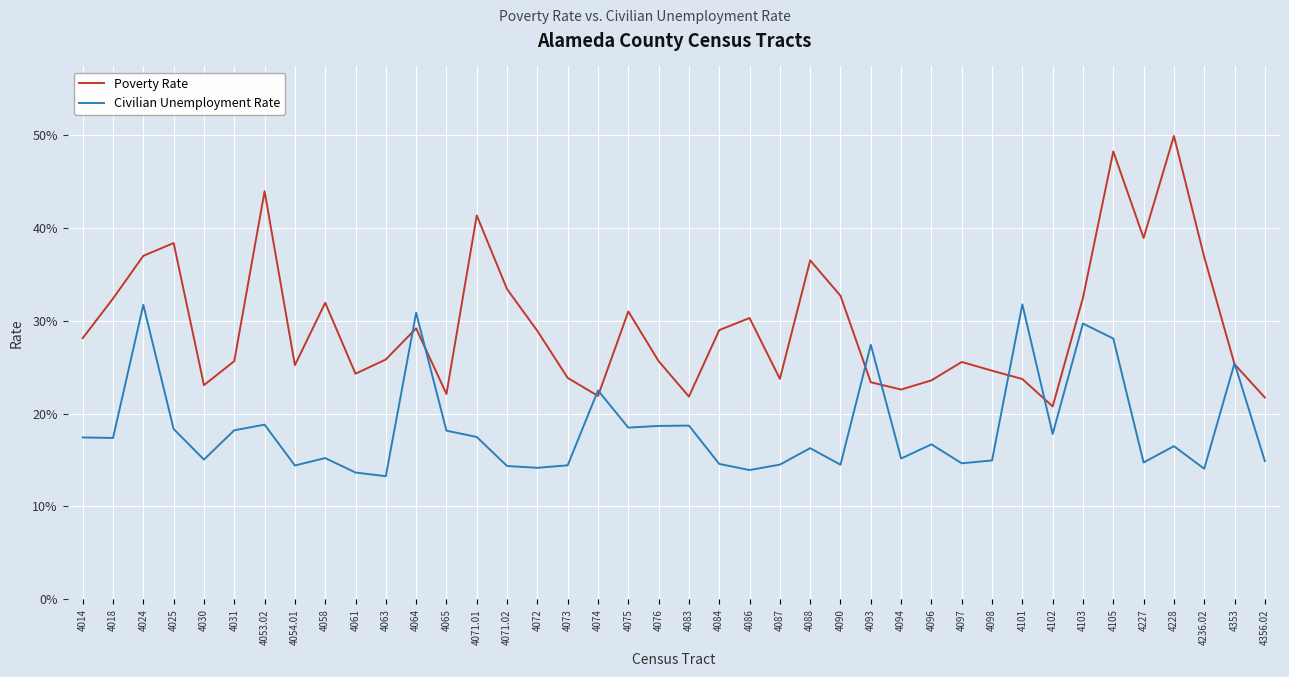

What is the spread (max minus min) of values at 4076?

0.1